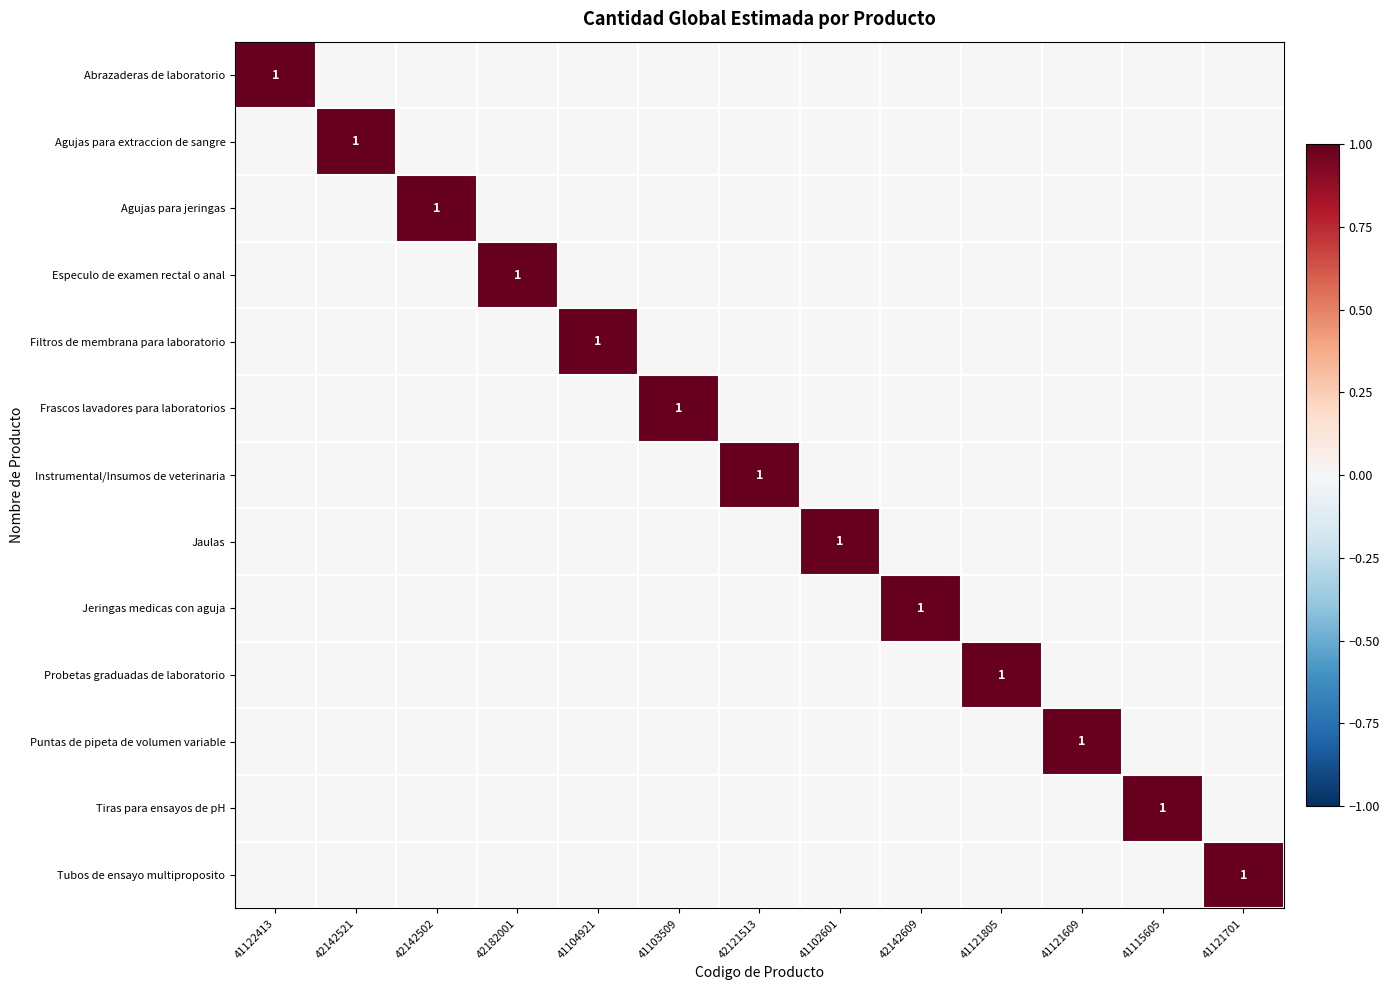

How many data points in Puntas de pipeta de volumen variable are above 0?

1